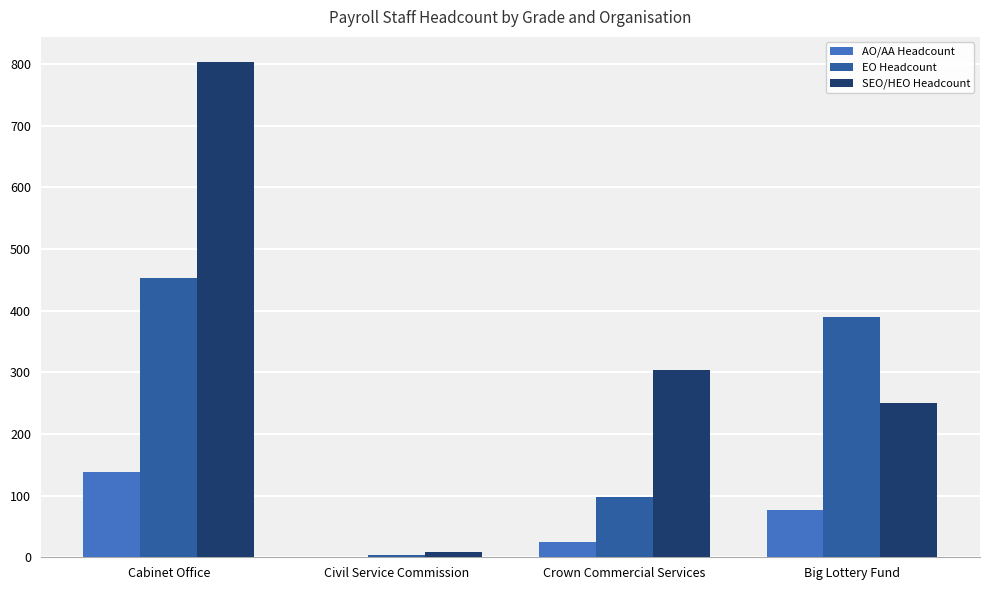

How many groups of bars are there?

4